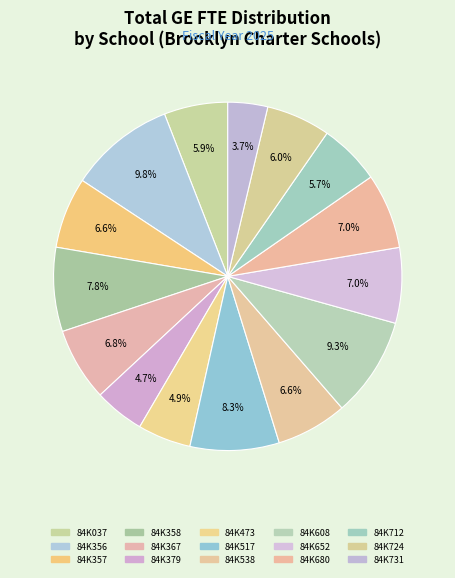

To the nearest percent, what is the average slice percentage?

7%